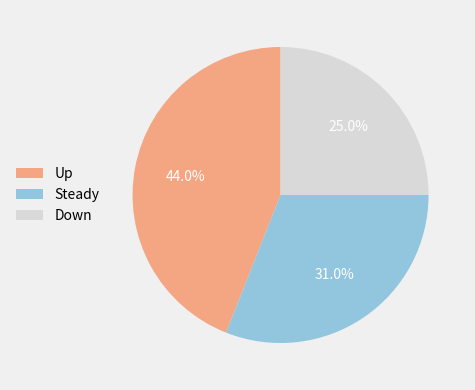

Which category has the smallest portion of the pie?

Down